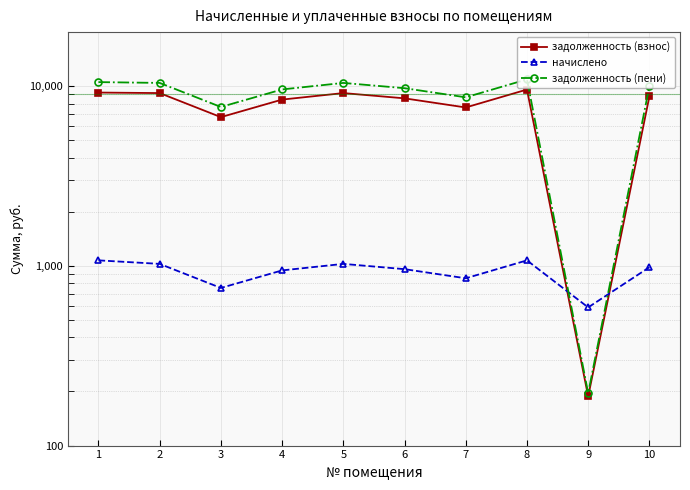

What is the value of the задолженность (взнос) point at the 10th from the left?

8771.4